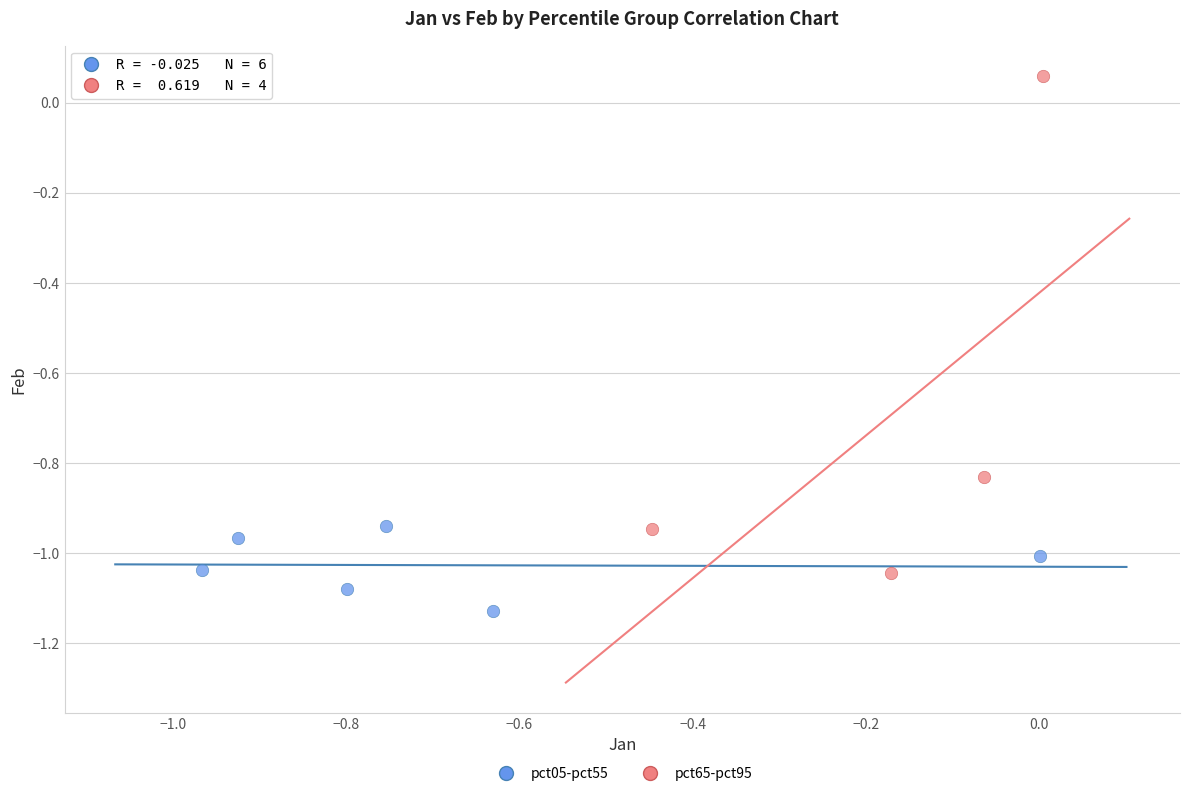

Which series reaches the maximum Y coordinate?

pct65-pct95